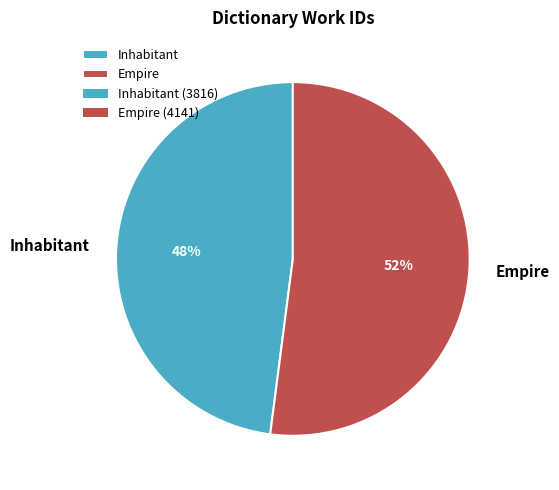

What percentage is the Inhabitant slice, to the nearest percent?

48%